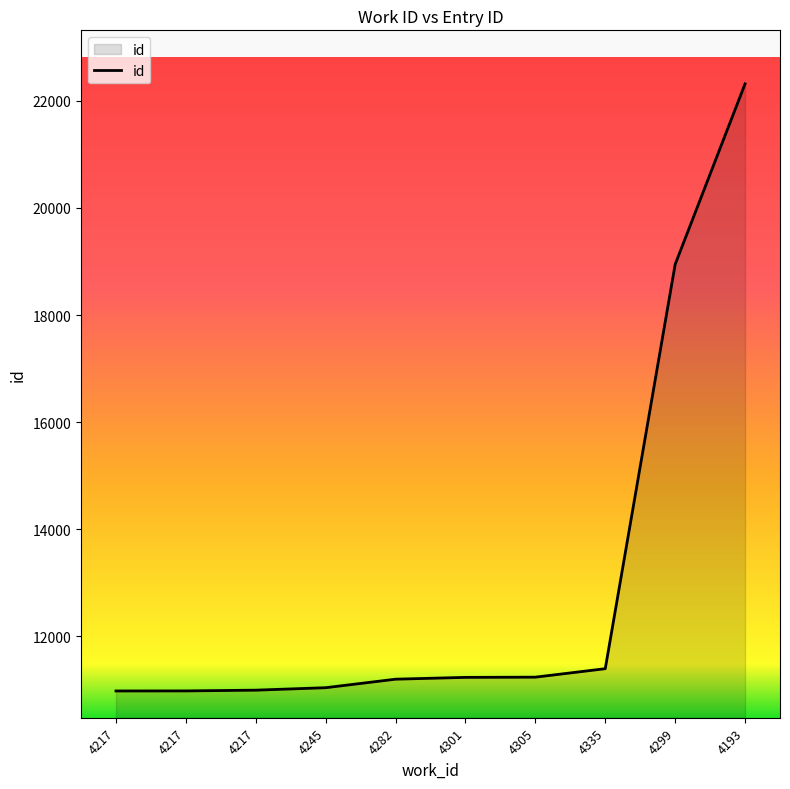

How many lines are shown in the chart?

1